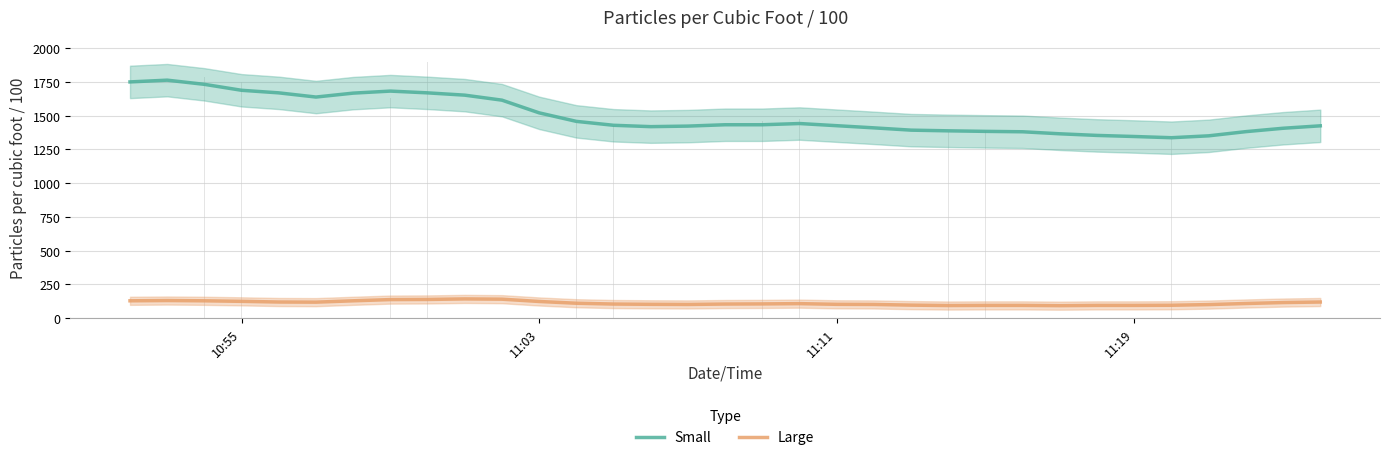

Which series has the widest spread of values?

Small